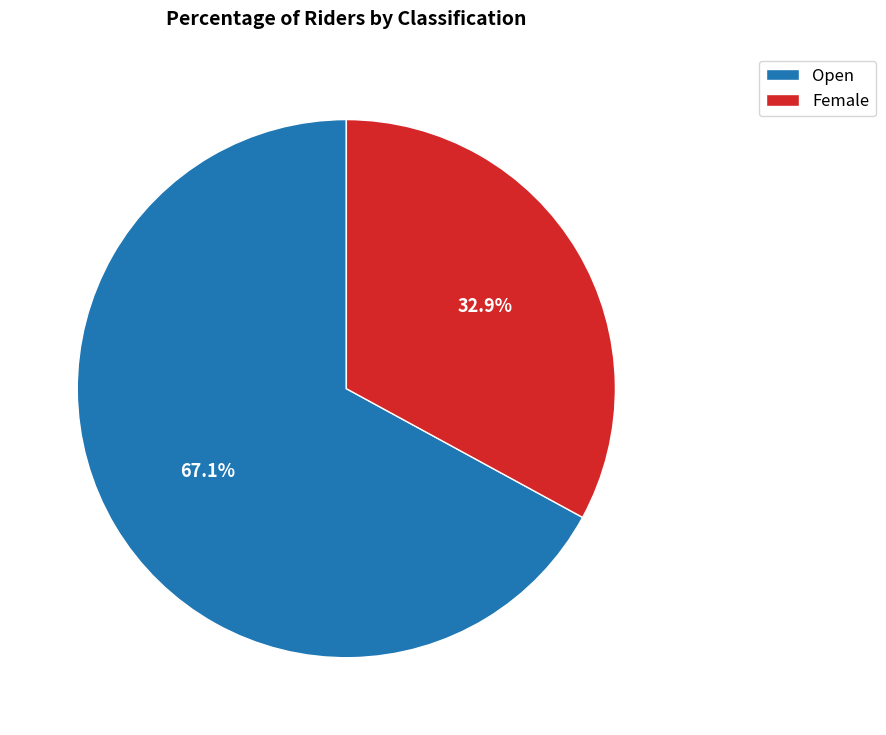

Which slice is the smallest?

Female